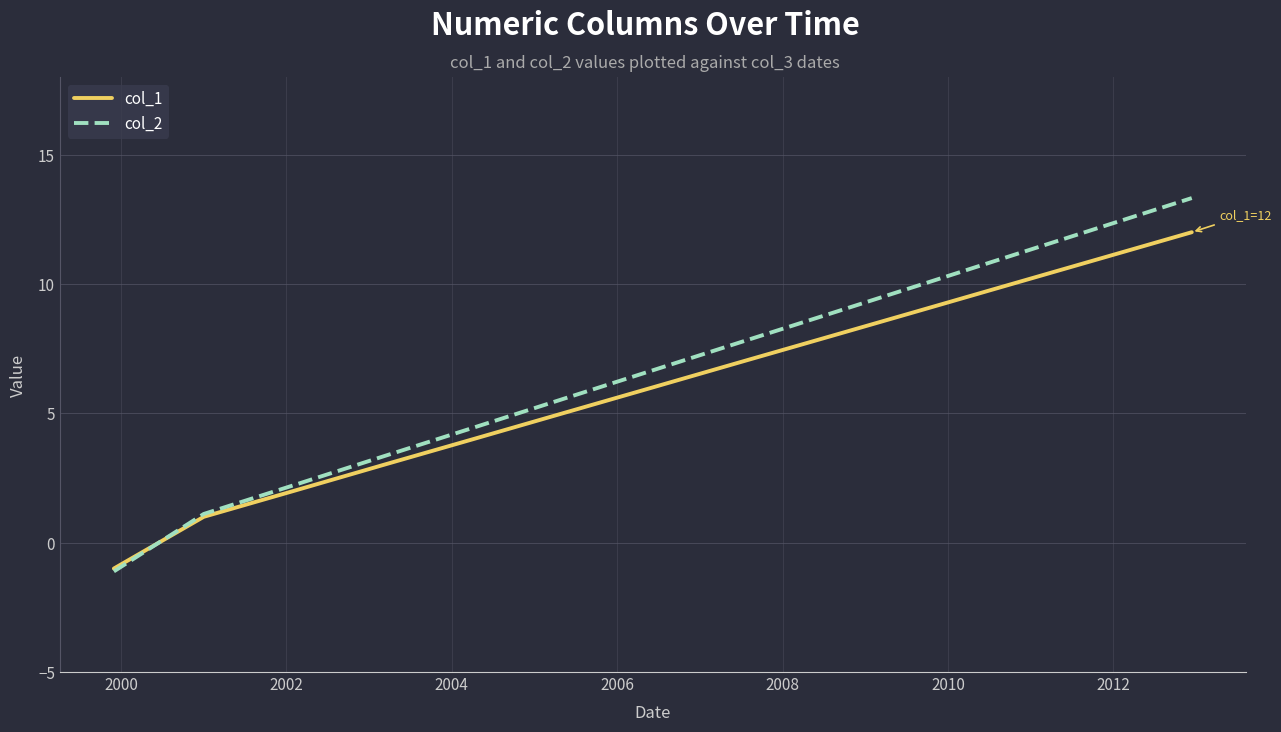

What is the lowest value of the col_2 series?

-1.1